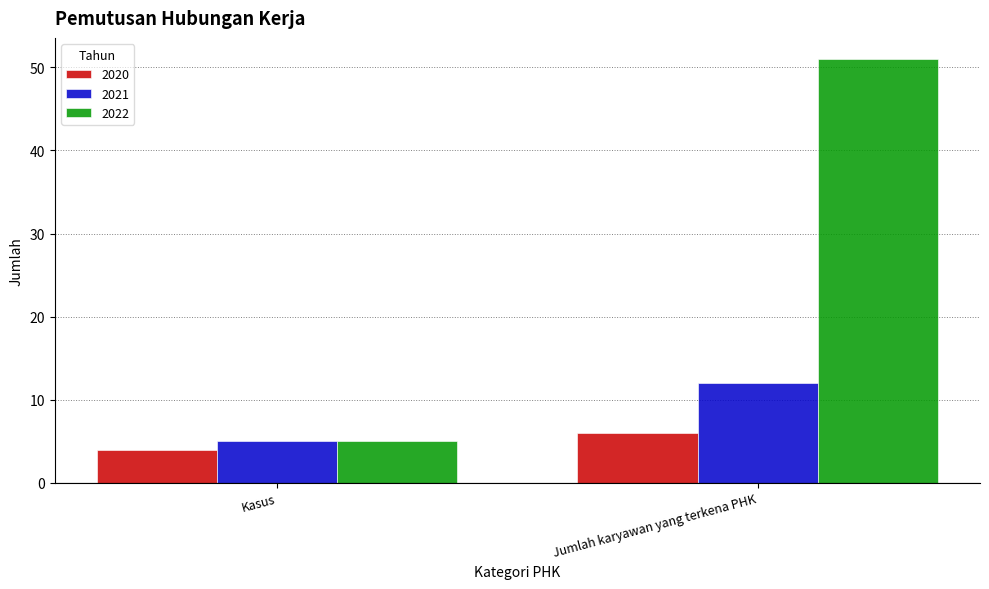

What is the difference between the 2021 values at Kasus and Jumlah karyawan yang terkena PHK?

7